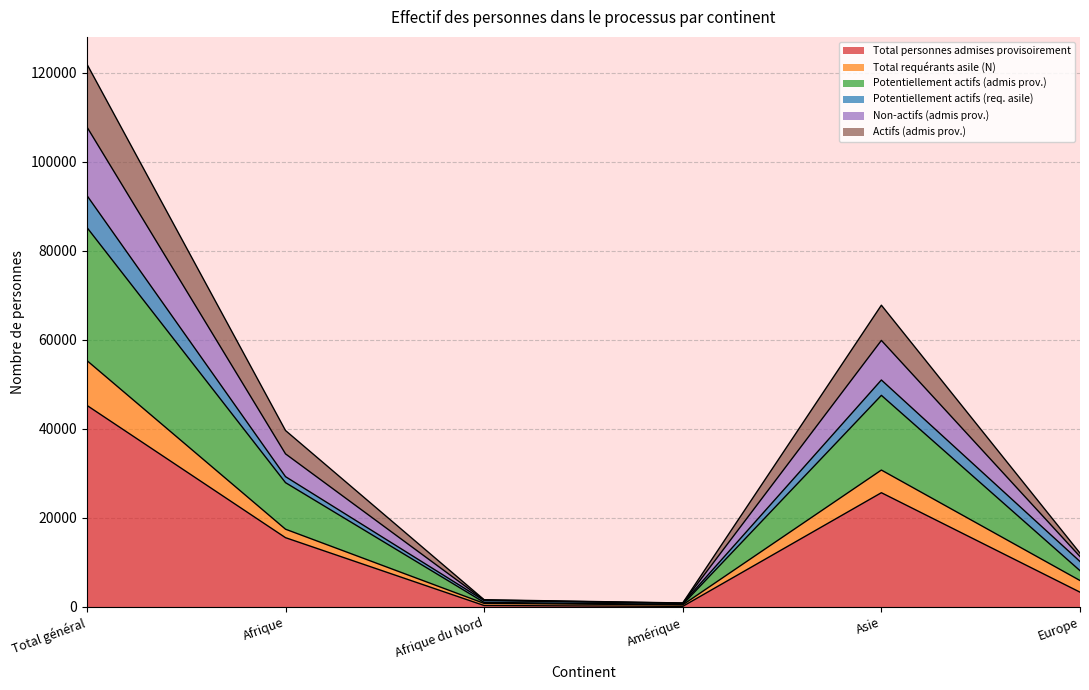

What is the label of the 3rd point from the right?

Amérique